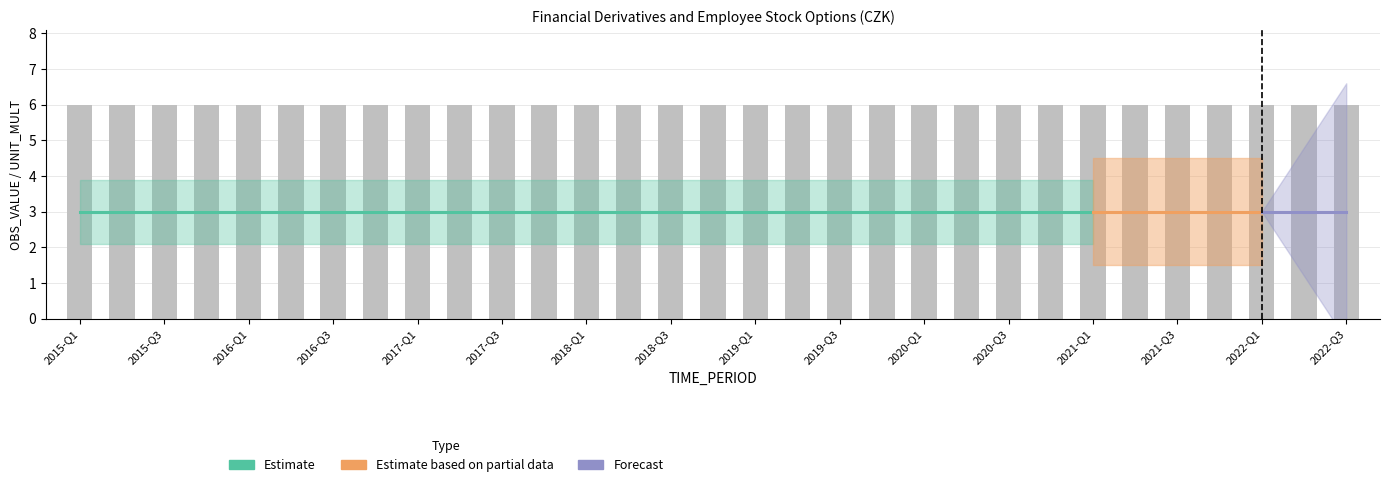

Which category has the lowest value across all series?

2015-Q1